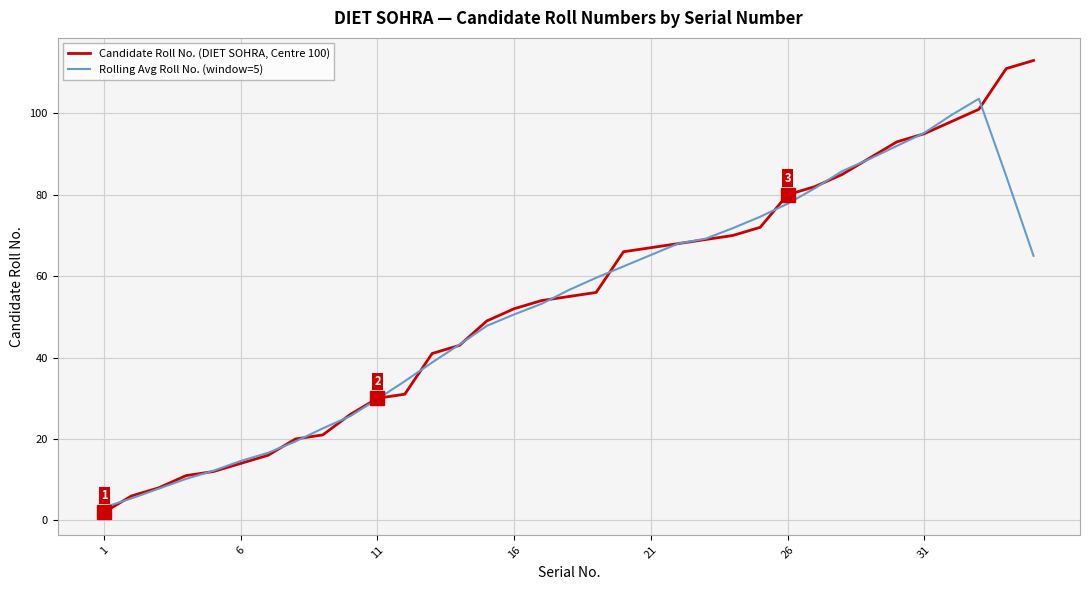

What is the minimum value for Rolling Avg Roll No. (window=5)?

3.2